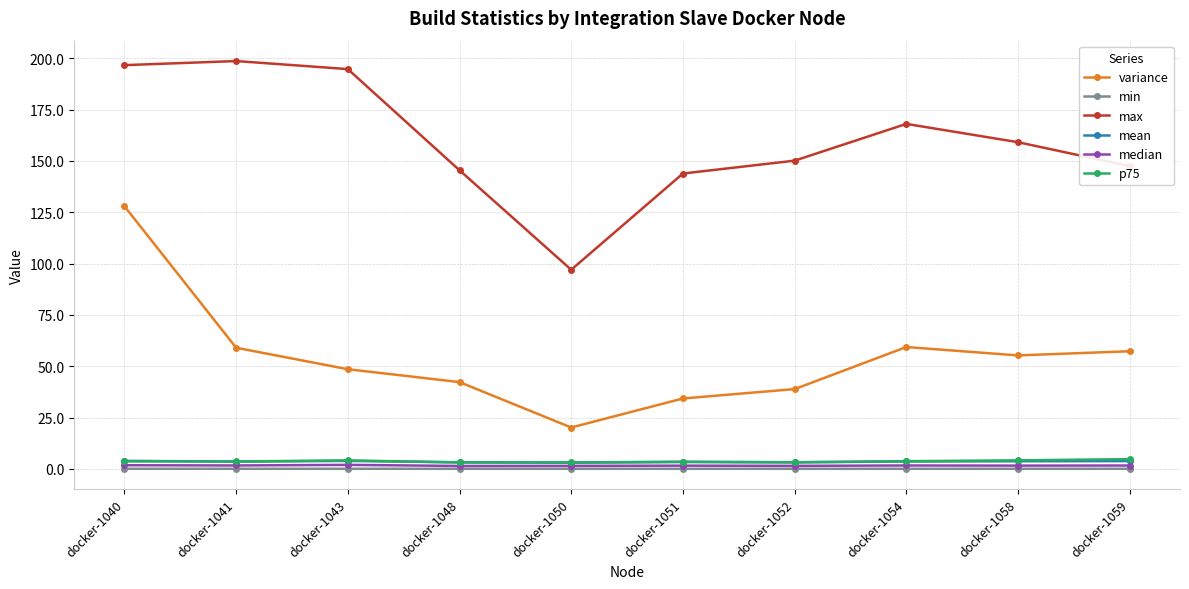

True or false: p75 and max cross at least once.

False